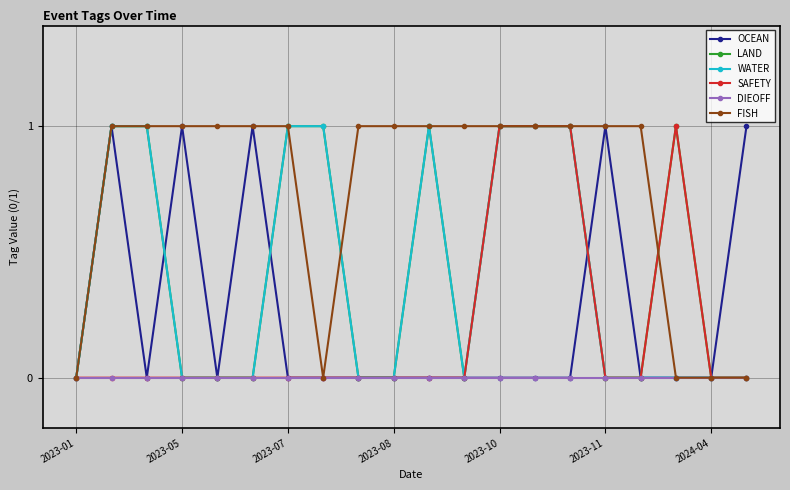

Does the chart have visible grid lines?

Yes